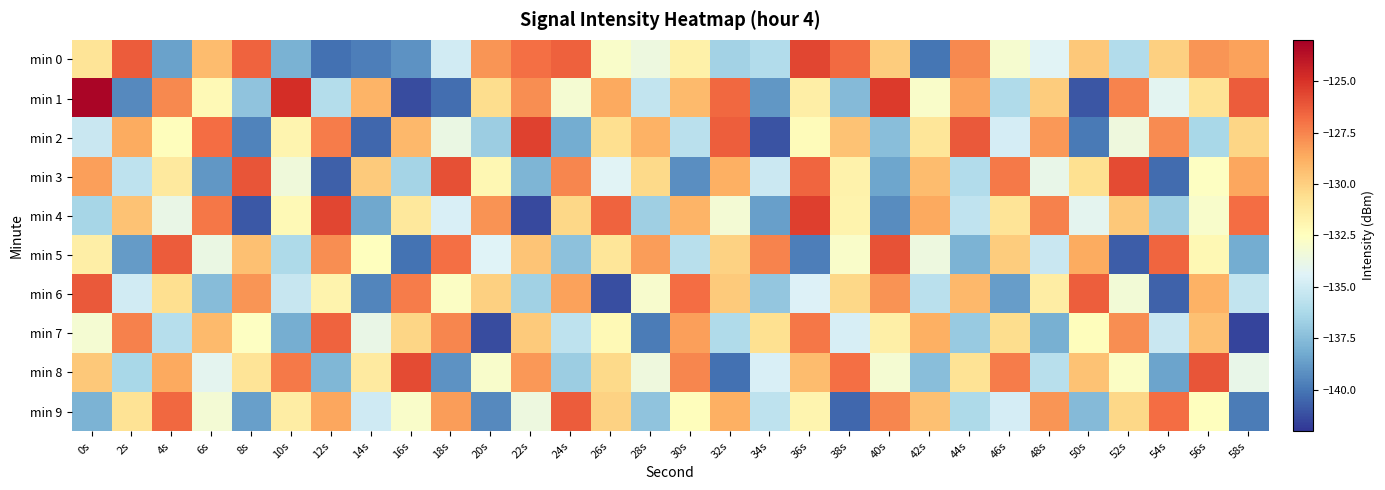

Which series has the widest spread of values?

min 1